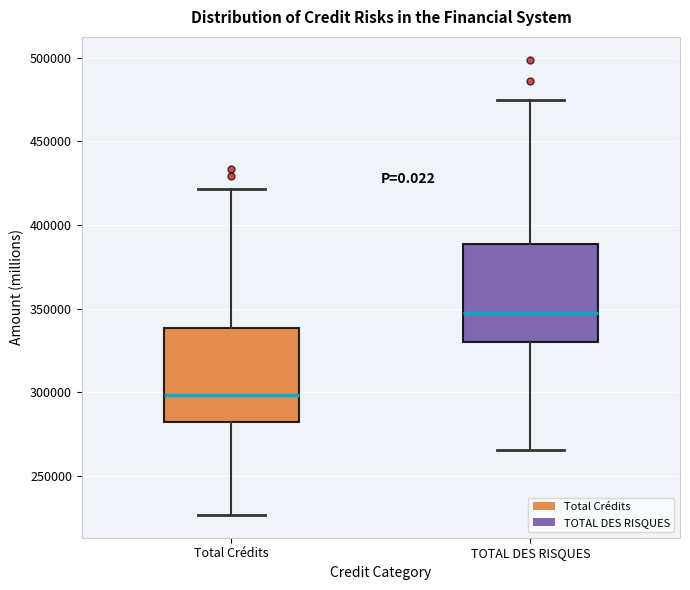

Reading left to right, transcribe this box plot: for each box, give where its median line is, the range the box spans, and where its two whiskers end, as read against the y-axis. The values are not printed on the chart, so give them approximately, as read against the axis.

Total Crédits: median 300000, box 280000 to 340000, whiskers 225000 to 420000
TOTAL DES RISQUES: median 345000, box 330000 to 390000, whiskers 265000 to 475000